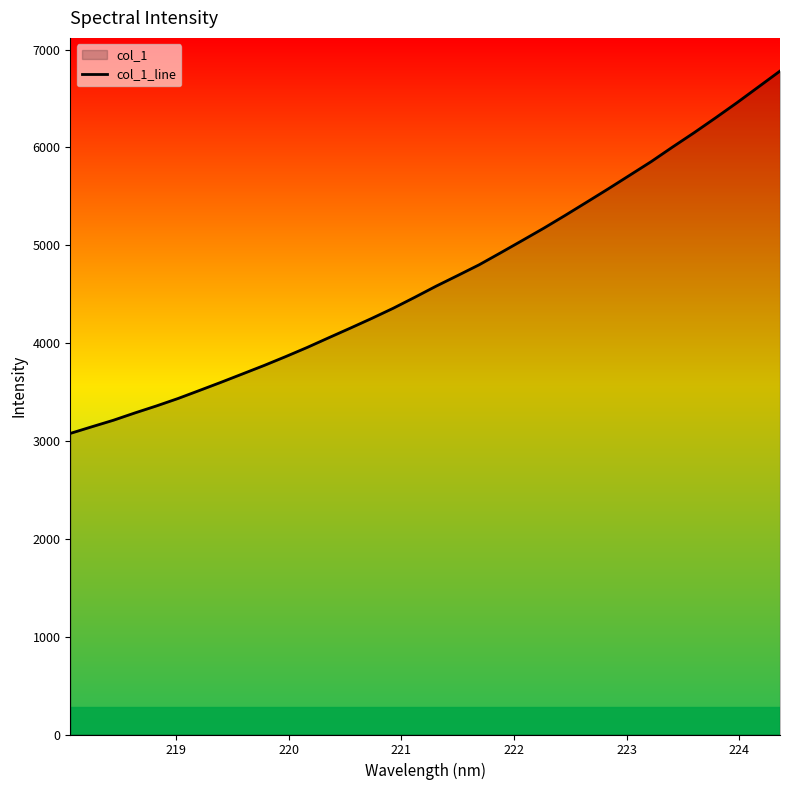

What is the maximum value shown in the chart?

6780.4